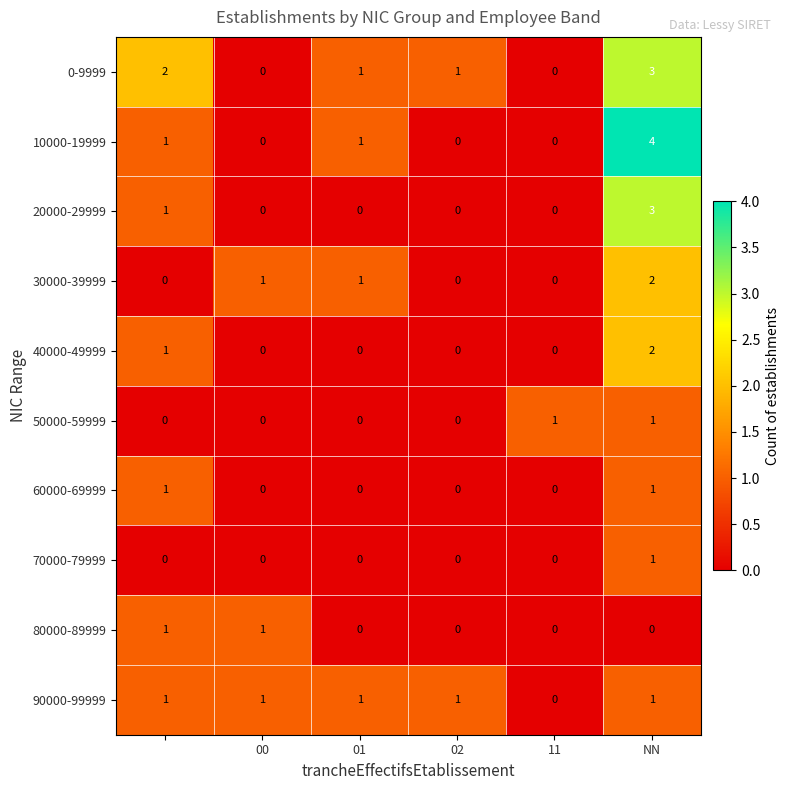

What is the difference between the maximum and minimum values in the 20000-29999 series?

3